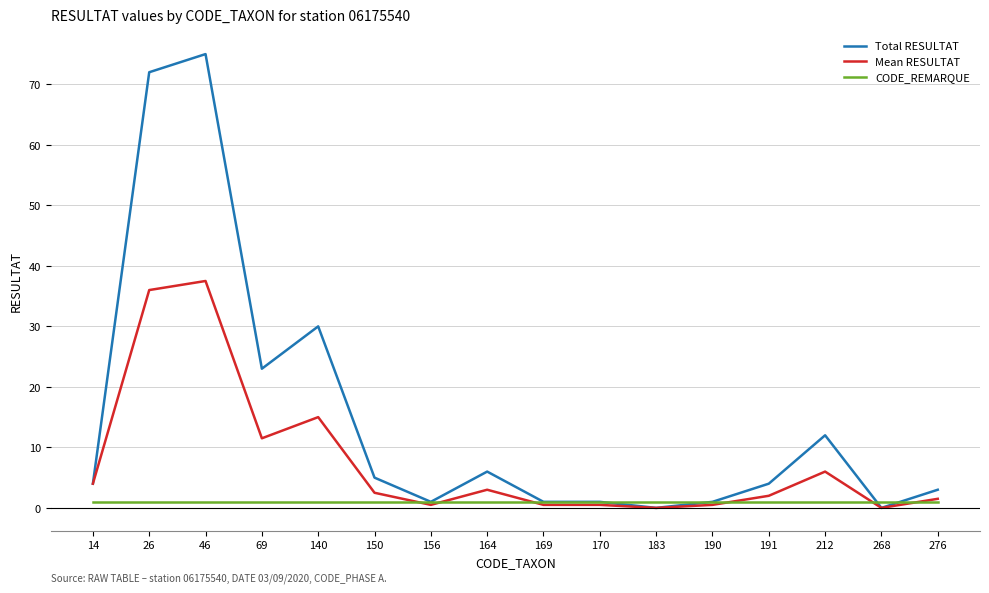

Rank the series by their maximum value, from highest to lowest.

Total RESULTAT, Mean RESULTAT, CODE_REMARQUE